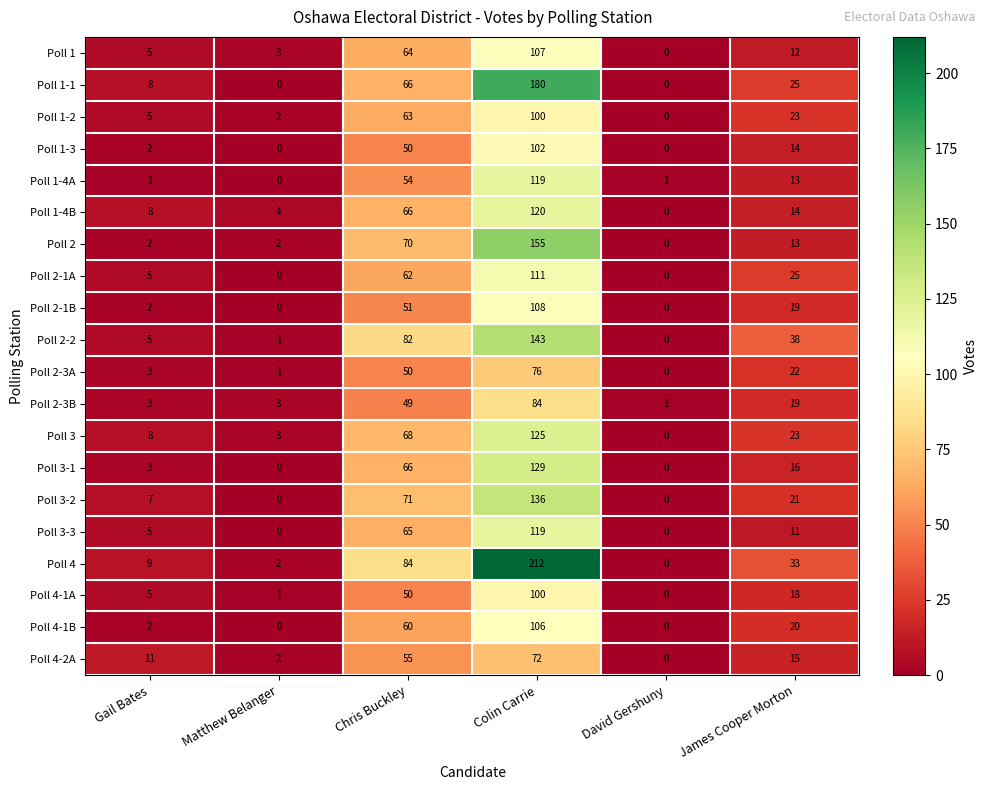

How many categories are shown in the chart?

6